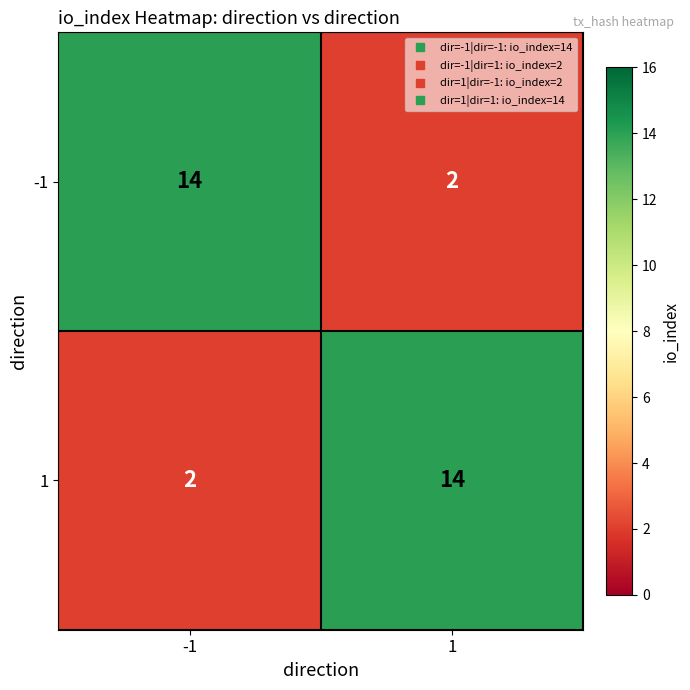

What is the difference between the highest and lowest values at 1?

12